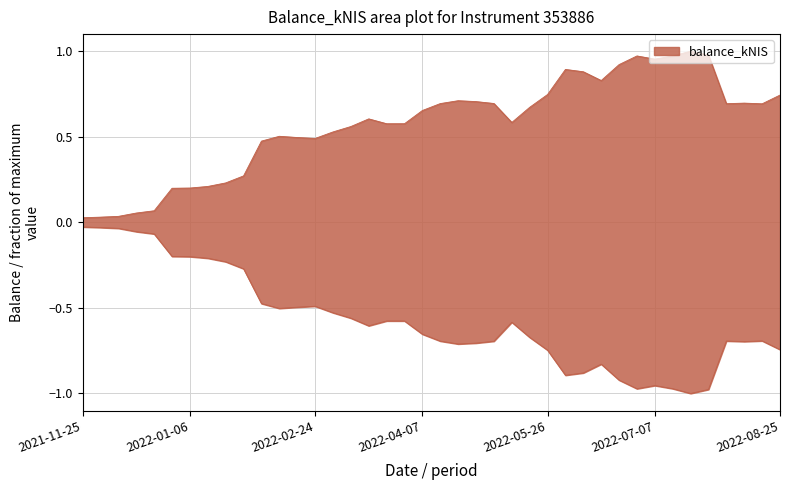

Where is the first local maximum?

2022-02-10